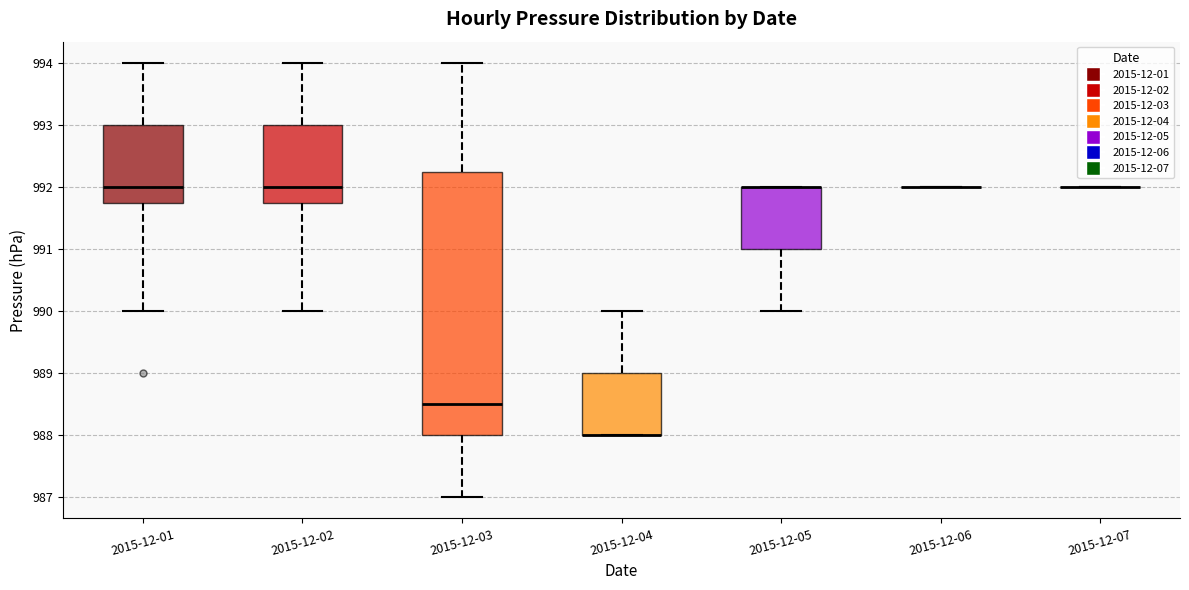

Reading left to right, transcribe this box plot: for each box, give where its median line is, the range the box spans, and where its two whiskers end, as read against the y-axis. The values are not printed on the chart, so give them approximately, as read against the axis.

2015-12-01: median 992.0, box 991.8 to 993.0, whiskers 990.0 to 994.0
2015-12-02: median 992.0, box 991.8 to 993.0, whiskers 990.0 to 994.0
2015-12-03: median 988.5, box 988.0 to 992.3, whiskers 987.0 to 994.0
2015-12-04: median 988.0 (drawn on the box's lower edge), box 988.0 to 989.0, whiskers 988.0 to 990.0
2015-12-05: median 992.0 (drawn on the box's upper edge), box 991.0 to 992.0, whiskers 990.0 to 992.0
2015-12-06: box collapsed to a line at 992.0, whiskers 992.0 to 992.0
2015-12-07: box collapsed to a line at 992.0, whiskers 992.0 to 992.0